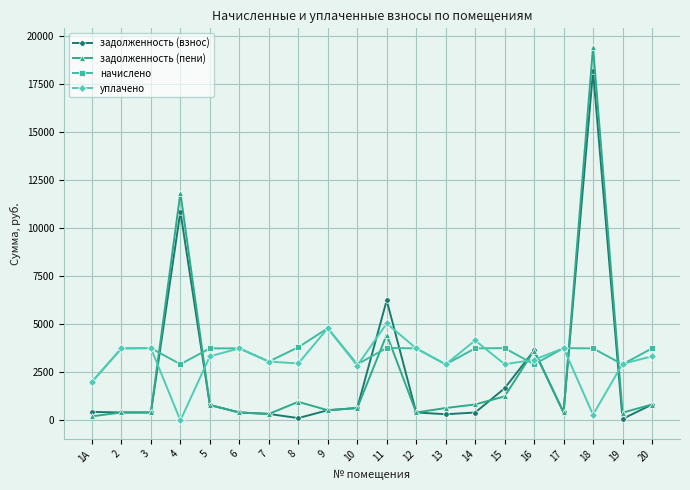

How many lines are shown in the chart?

4